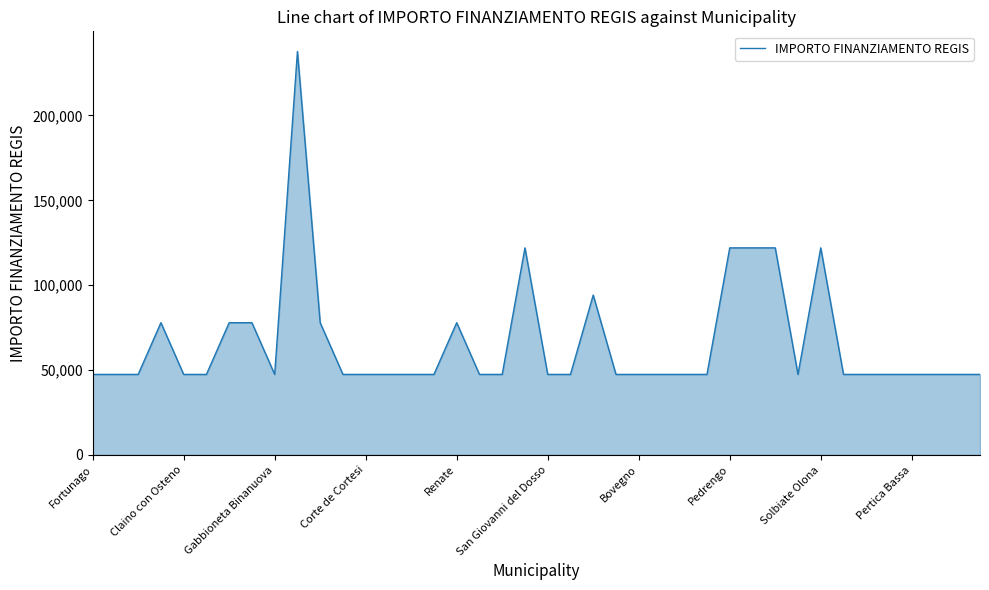

What is the maximum value shown in the chart?

237681